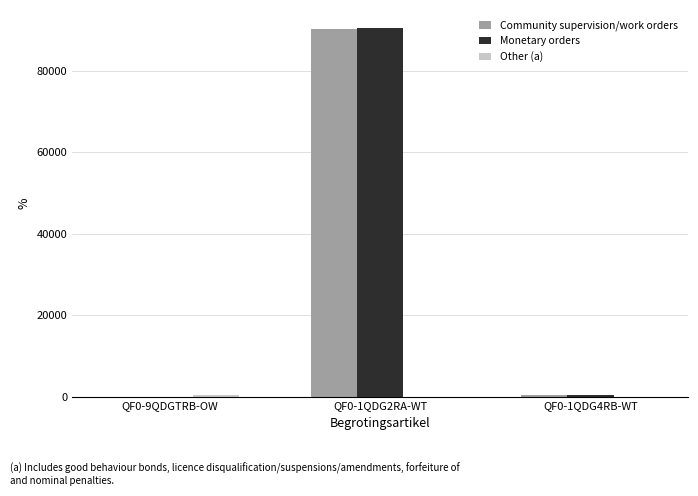

Which series changed the most between QF0-9QDGTRB-OW and QF0-1QDG2RA-WT?

Monetary orders